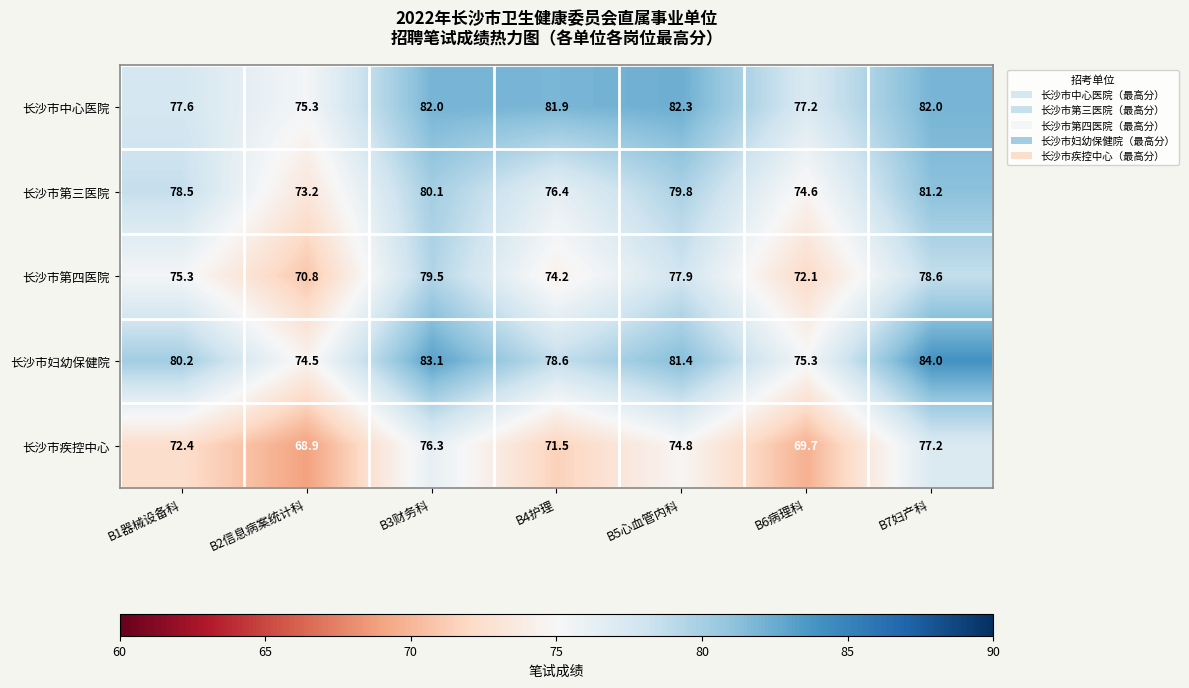

Between B1器械设备科 and B3财务科, which series saw the biggest shift?

长沙市中心医院